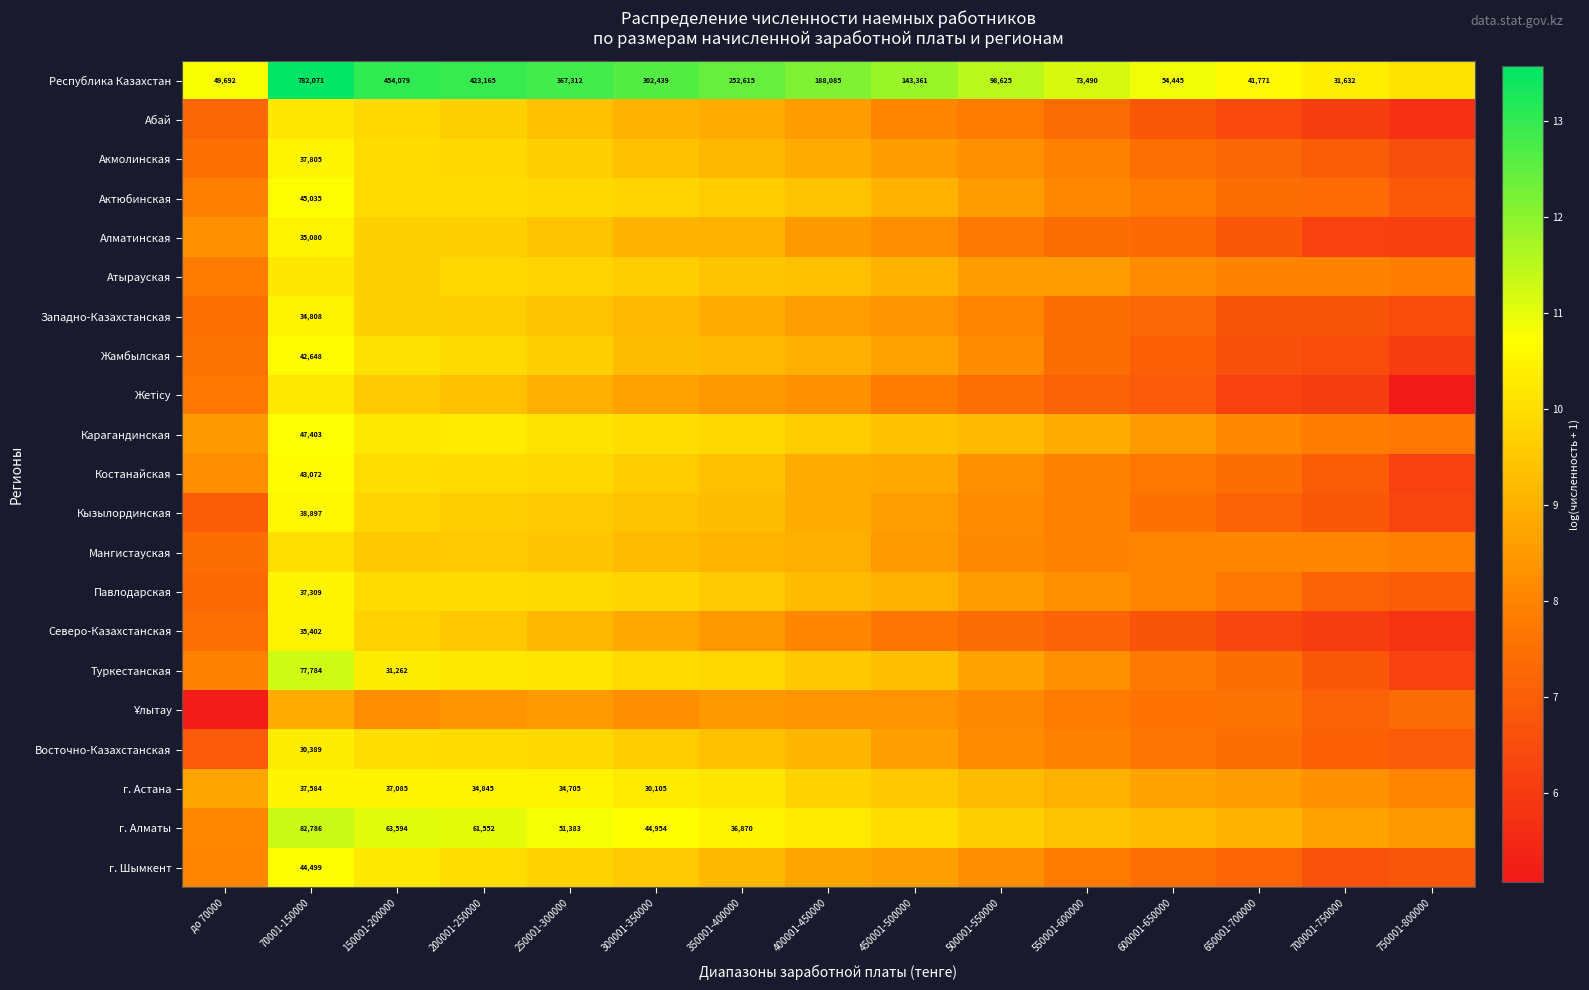

What is the difference between the Карагандинская values at 150001-200000 and 450001-500000?

0.9